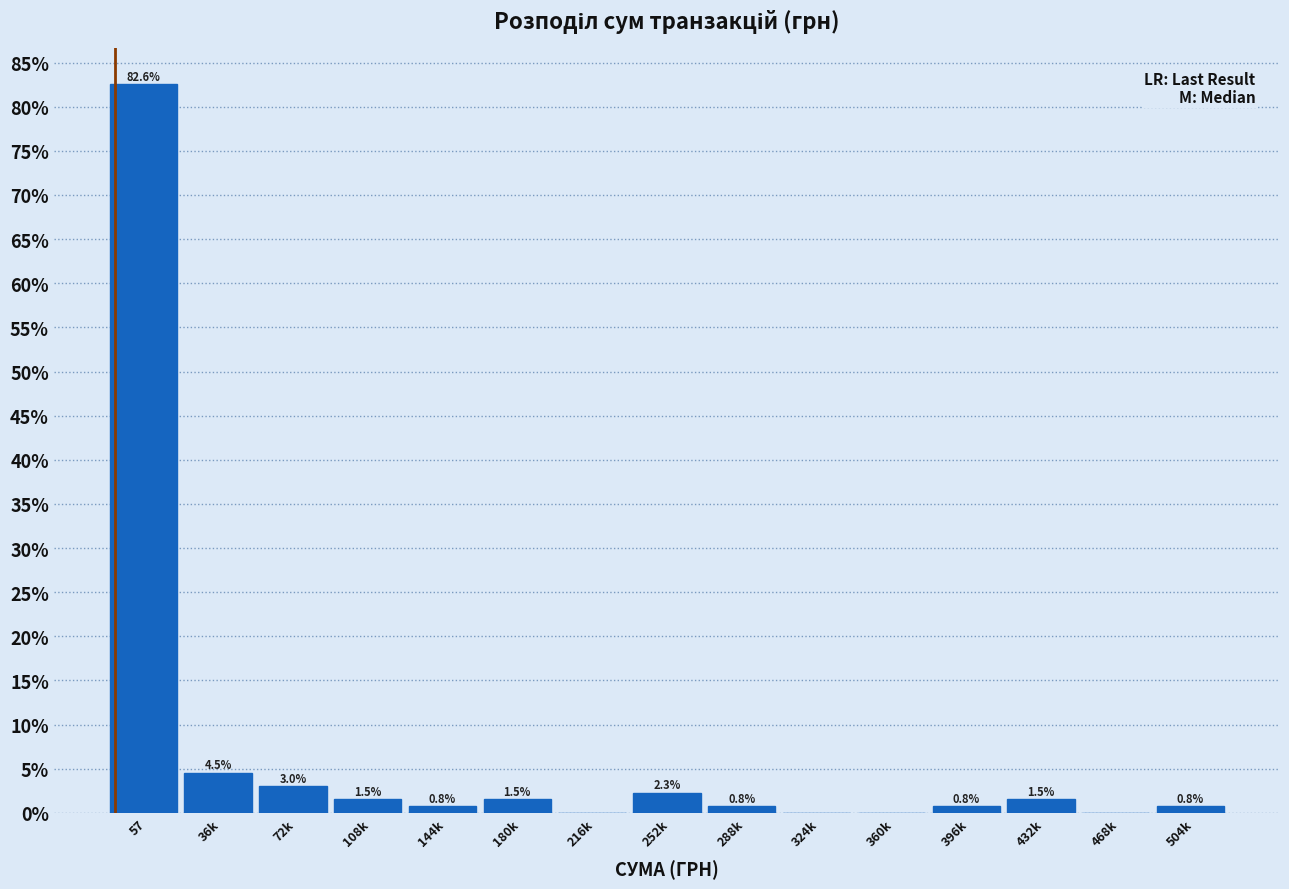

Reading left to right, what are all the values shown in this chart?

57=82.6	36k=4.5	72k=3.0	108k=1.5	144k=0.8	180k=1.5	216k=0.0	252k=2.3	288k=0.8	324k=0.0	360k=0.0	396k=0.8	432k=1.5	468k=0.0	504k=0.8